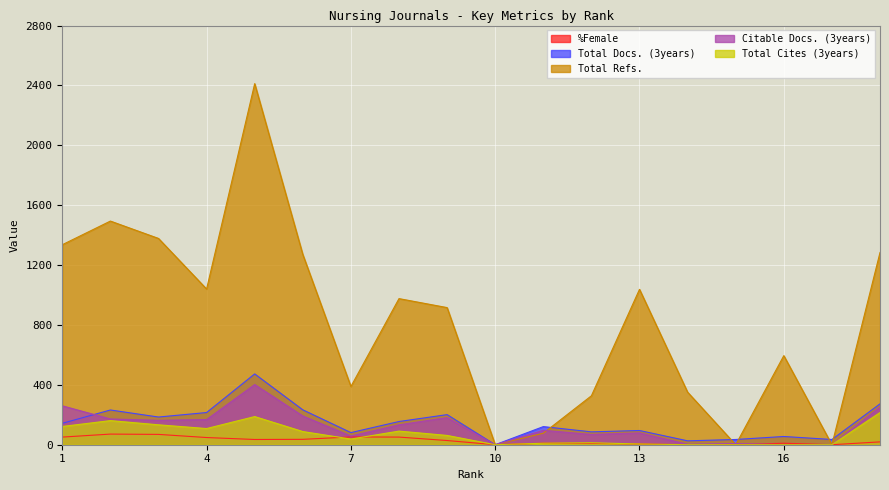

How many values in the Total Cites (3years) series are below 62?

9